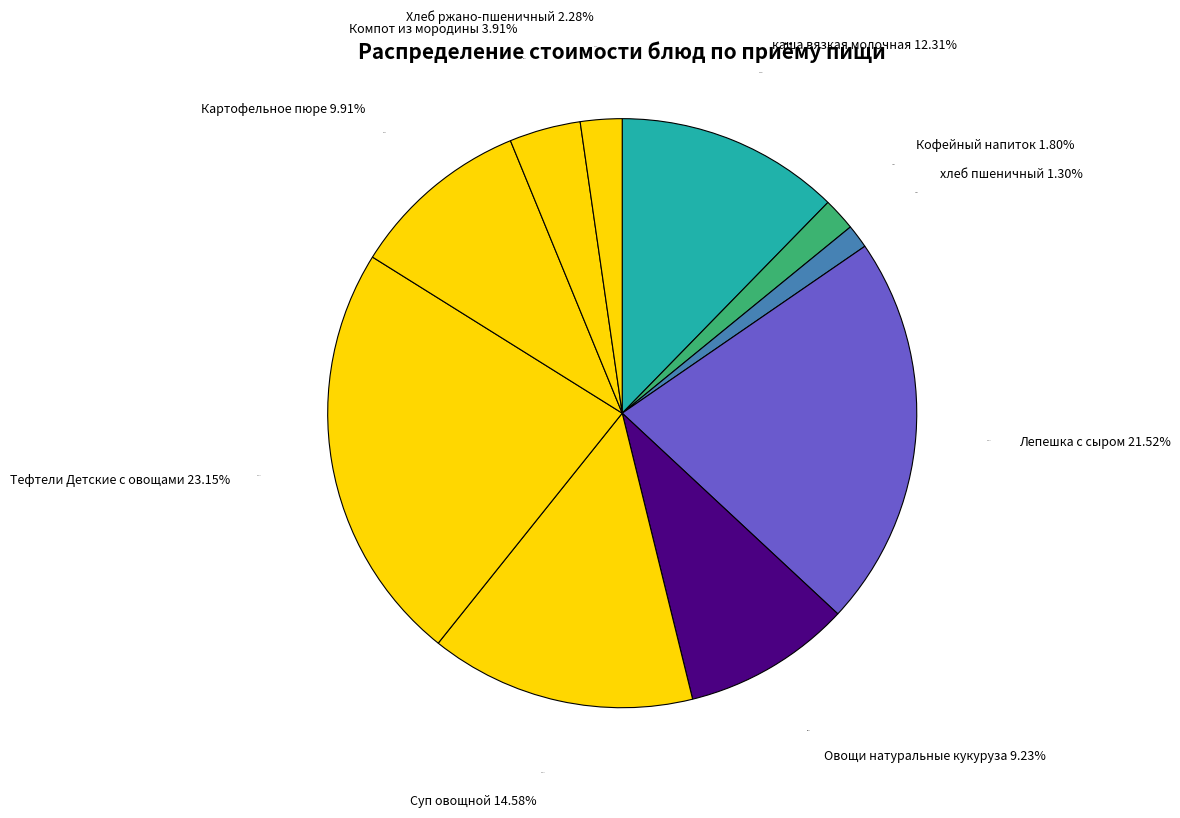

Which slice is the smallest?

хлеб пшеничный